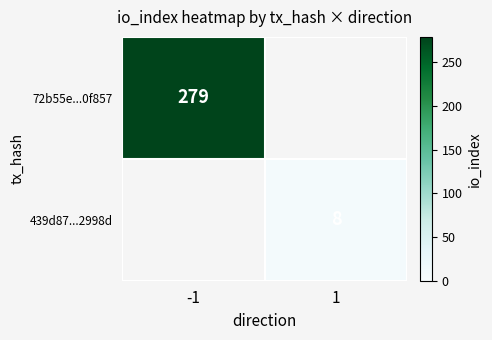

The value of 72b55e...0f857 at -1 is 279. True or false?

True